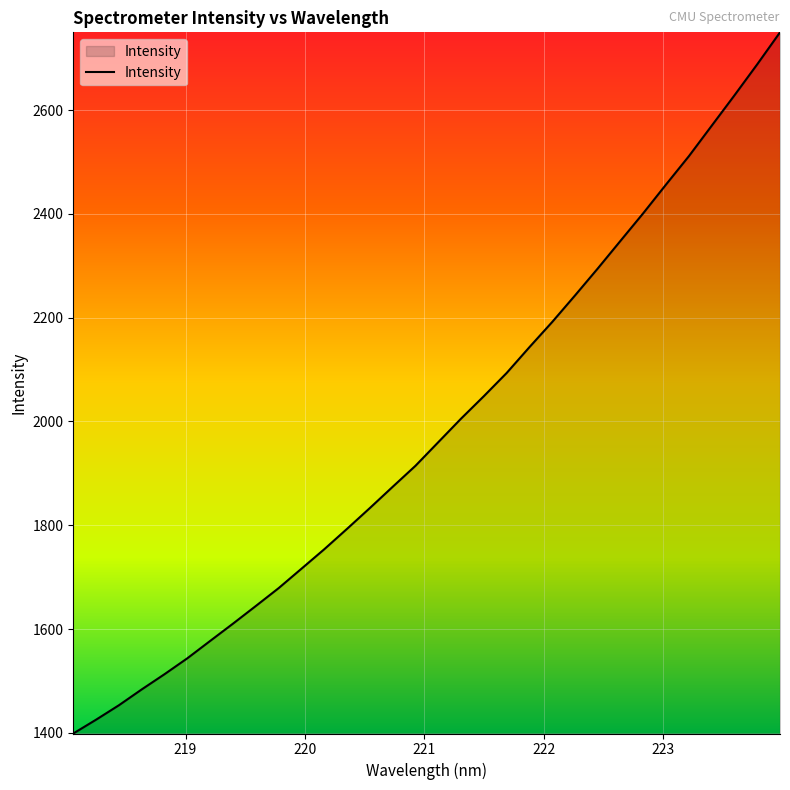

Count the number of values greater than 1960.

16